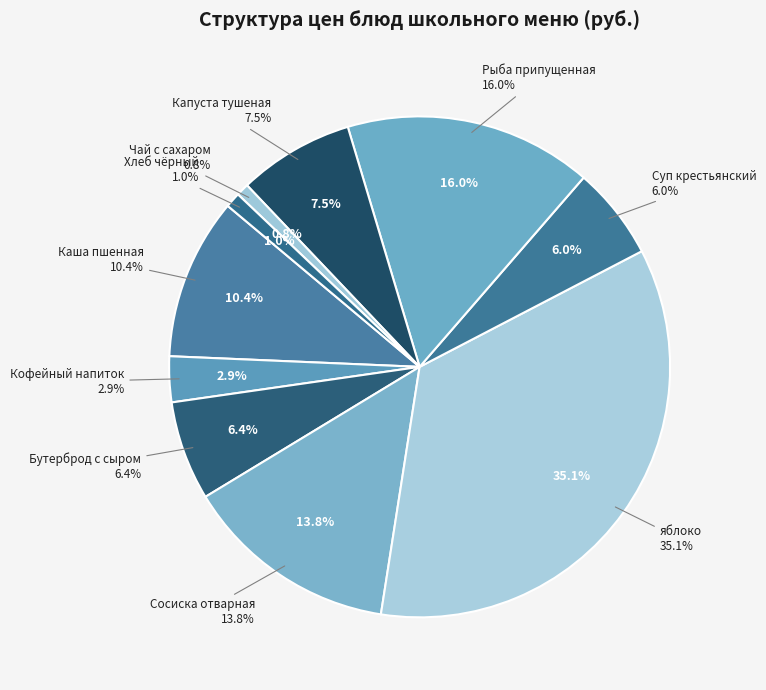

Does Суп крестьянский с крупой represent more than half of the total?

No